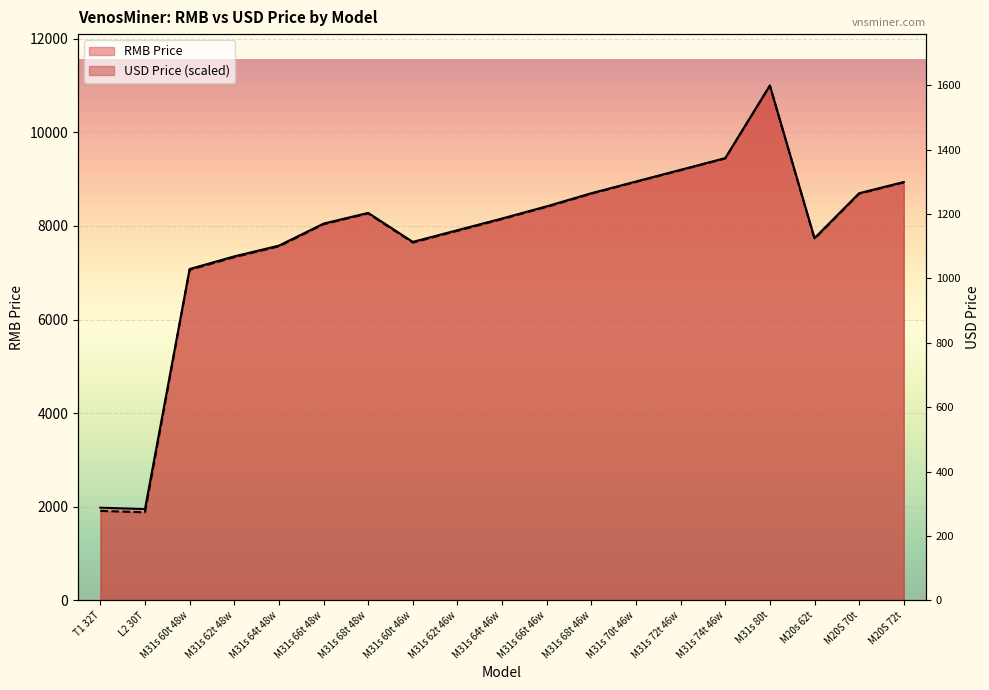

How many values in the USD Price series exceed 8147?

10